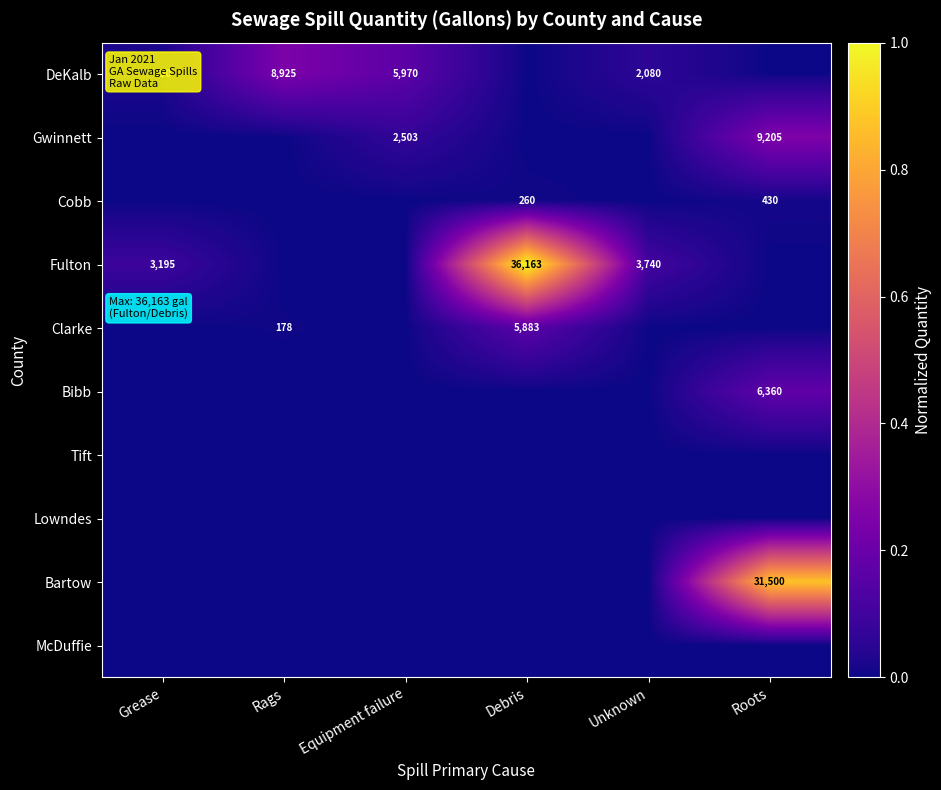

True or false: Bibb has a value of 6360 at Roots.

True